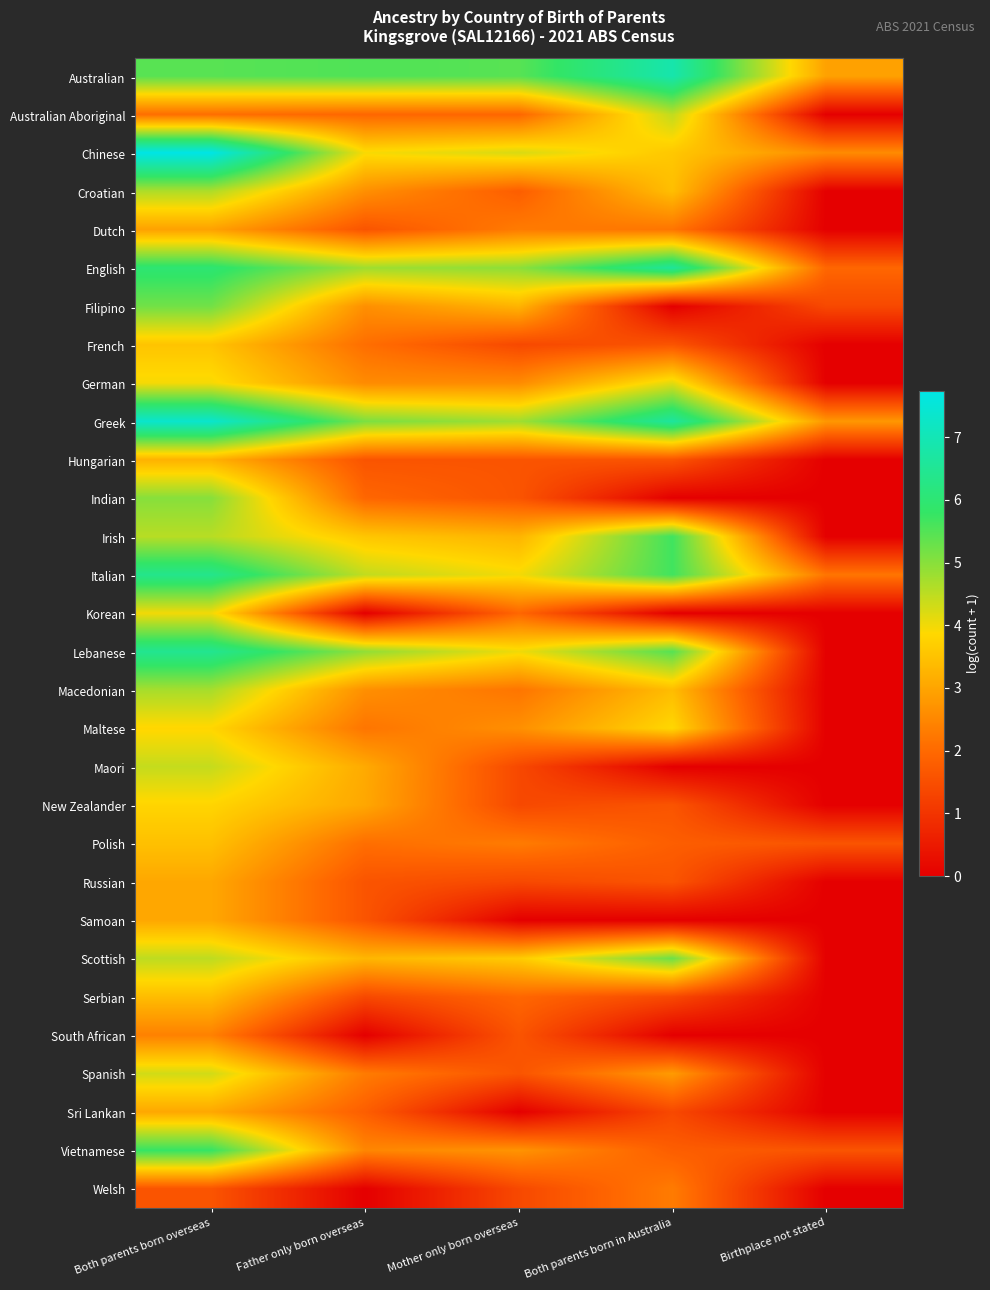

Reading left to right, what are all the values shown in this chart?

Australian: Both parents born overseas=5.5	Father only born overseas=5.5	Mother only born overseas=5.4	Both parents born in Australia=6.9	Birthplace not stated=2.9
Australian Aboriginal: Both parents born overseas=2.1	Father only born overseas=1.9	Mother only born overseas=1.9	Both parents born in Australia=4.5	Birthplace not stated=0.0
Chinese: Both parents born overseas=7.7	Father only born overseas=3.9	Mother only born overseas=4.2	Both parents born in Australia=3.6	Birthplace not stated=2.6
Croatian: Both parents born overseas=4.6	Father only born overseas=2.6	Mother only born overseas=1.8	Both parents born in Australia=3.4	Birthplace not stated=0.0
Dutch: Both parents born overseas=2.9	Father only born overseas=1.6	Mother only born overseas=2.3	Both parents born in Australia=2.2	Birthplace not stated=0.0
English: Both parents born overseas=6.0	Father only born overseas=4.8	Mother only born overseas=4.9	Both parents born in Australia=6.6	Birthplace not stated=1.9
Filipino: Both parents born overseas=5.2	Father only born overseas=2.6	Mother only born overseas=3.3	Both parents born in Australia=0.0	Birthplace not stated=1.4
French: Both parents born overseas=3.5	Father only born overseas=2.1	Mother only born overseas=1.4	Both parents born in Australia=1.6	Birthplace not stated=0.0
German: Both parents born overseas=4.0	Father only born overseas=2.6	Mother only born overseas=2.6	Both parents born in Australia=4.1	Birthplace not stated=0.0
Greek: Both parents born overseas=7.4	Father only born overseas=5.1	Mother only born overseas=4.8	Both parents born in Australia=6.6	Birthplace not stated=2.8
Hungarian: Both parents born overseas=3.2	Father only born overseas=1.6	Mother only born overseas=1.6	Both parents born in Australia=1.6	Birthplace not stated=0.0
Indian: Both parents born overseas=5.0	Father only born overseas=1.9	Mother only born overseas=1.6	Both parents born in Australia=0.0	Birthplace not stated=0.0
Irish: Both parents born overseas=4.5	Father only born overseas=3.6	Mother only born overseas=3.3	Both parents born in Australia=5.7	Birthplace not stated=0.0
Italian: Both parents born overseas=6.4	Father only born overseas=4.5	Mother only born overseas=4.0	Both parents born in Australia=5.7	Birthplace not stated=2.2
Korean: Both parents born overseas=4.0	Father only born overseas=0.0	Mother only born overseas=1.9	Both parents born in Australia=0.0	Birthplace not stated=0.0
Lebanese: Both parents born overseas=6.4	Father only born overseas=4.9	Mother only born overseas=4.0	Both parents born in Australia=5.5	Birthplace not stated=0.0
Macedonian: Both parents born overseas=4.7	Father only born overseas=2.6	Mother only born overseas=2.2	Both parents born in Australia=3.4	Birthplace not stated=0.0
Maltese: Both parents born overseas=3.8	Father only born overseas=2.2	Mother only born overseas=2.6	Both parents born in Australia=3.9	Birthplace not stated=0.0
Maori: Both parents born overseas=4.4	Father only born overseas=3.1	Mother only born overseas=1.4	Both parents born in Australia=0.0	Birthplace not stated=0.0
New Zealander: Both parents born overseas=3.8	Father only born overseas=3.0	Mother only born overseas=1.4	Both parents born in Australia=1.6	Birthplace not stated=0.0
Polish: Both parents born overseas=3.5	Father only born overseas=2.1	Mother only born overseas=2.3	Both parents born in Australia=1.8	Birthplace not stated=1.6
Russian: Both parents born overseas=3.0	Father only born overseas=1.6	Mother only born overseas=1.4	Both parents born in Australia=1.6	Birthplace not stated=0.0
Samoan: Both parents born overseas=3.0	Father only born overseas=1.6	Mother only born overseas=0.0	Both parents born in Australia=0.0	Birthplace not stated=0.0
Scottish: Both parents born overseas=4.5	Father only born overseas=3.3	Mother only born overseas=3.6	Both parents born in Australia=5.3	Birthplace not stated=0.0
Serbian: Both parents born overseas=3.4	Father only born overseas=1.4	Mother only born overseas=1.9	Both parents born in Australia=1.4	Birthplace not stated=0.0
South African: Both parents born overseas=2.4	Father only born overseas=0.0	Mother only born overseas=1.6	Both parents born in Australia=0.0	Birthplace not stated=0.0
Spanish: Both parents born overseas=4.3	Father only born overseas=2.3	Mother only born overseas=1.6	Both parents born in Australia=2.8	Birthplace not stated=0.0
Sri Lankan: Both parents born overseas=3.0	Father only born overseas=1.8	Mother only born overseas=0.0	Both parents born in Australia=1.4	Birthplace not stated=0.0
Vietnamese: Both parents born overseas=5.8	Father only born overseas=2.5	Mother only born overseas=2.7	Both parents born in Australia=1.8	Birthplace not stated=1.6
Welsh: Both parents born overseas=1.6	Father only born overseas=0.0	Mother only born overseas=1.4	Both parents born in Australia=2.3	Birthplace not stated=0.0